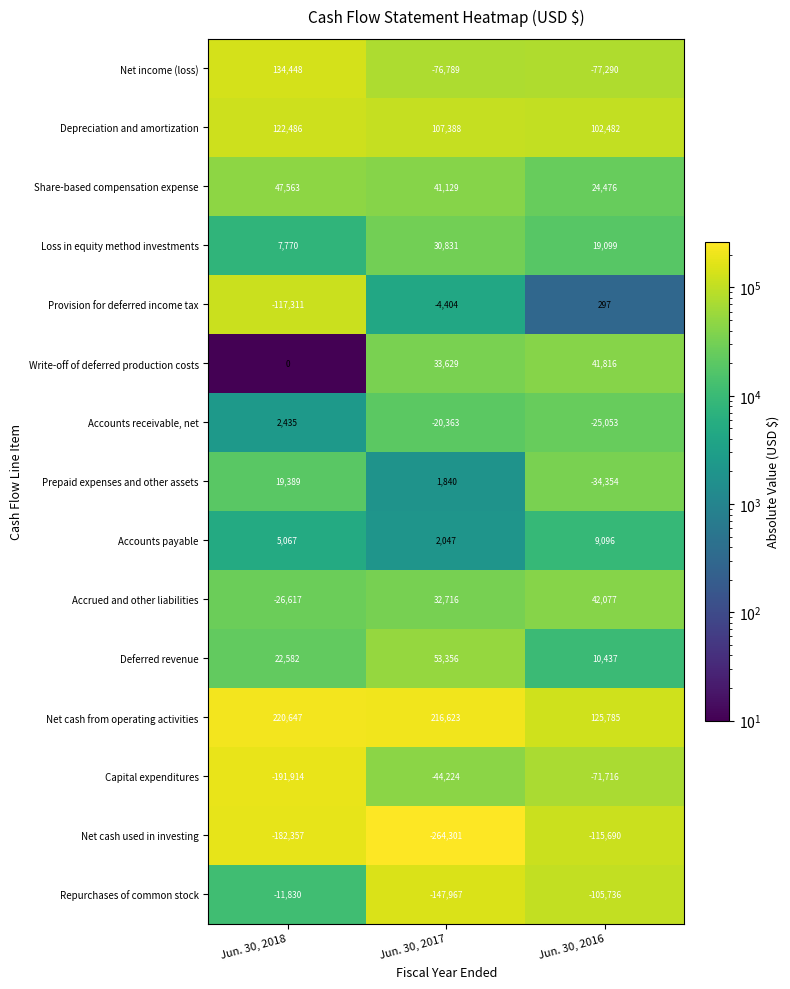

What is the greatest value displayed?

220647